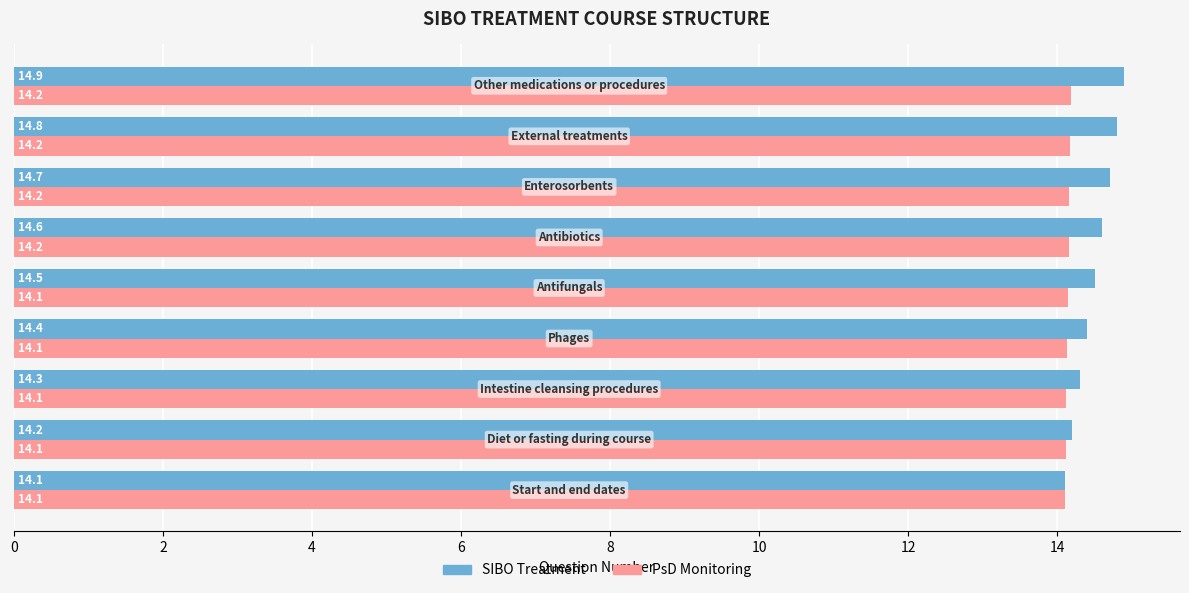

At how many categories does at least one series exceed 14?

9